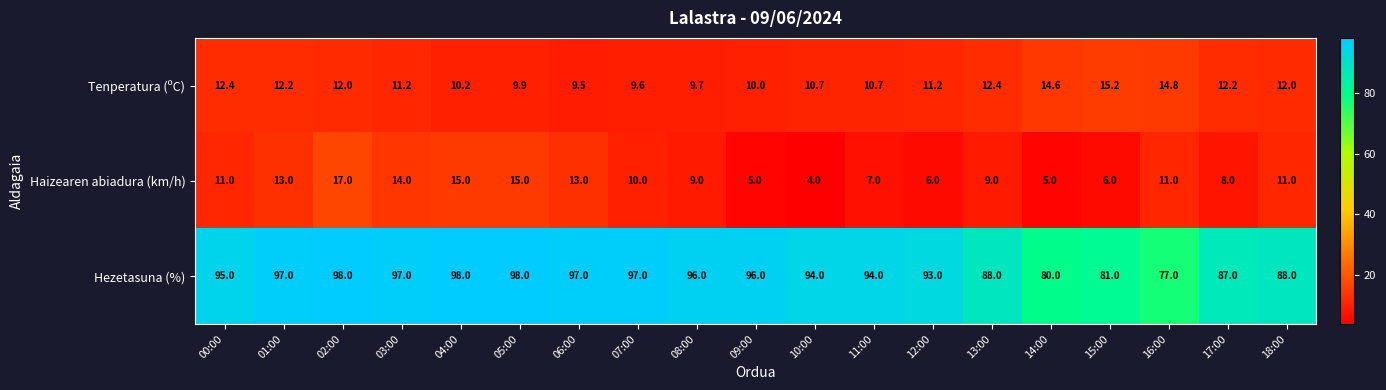

What is the sum of all Hezetasuna (%) values?

1751.0